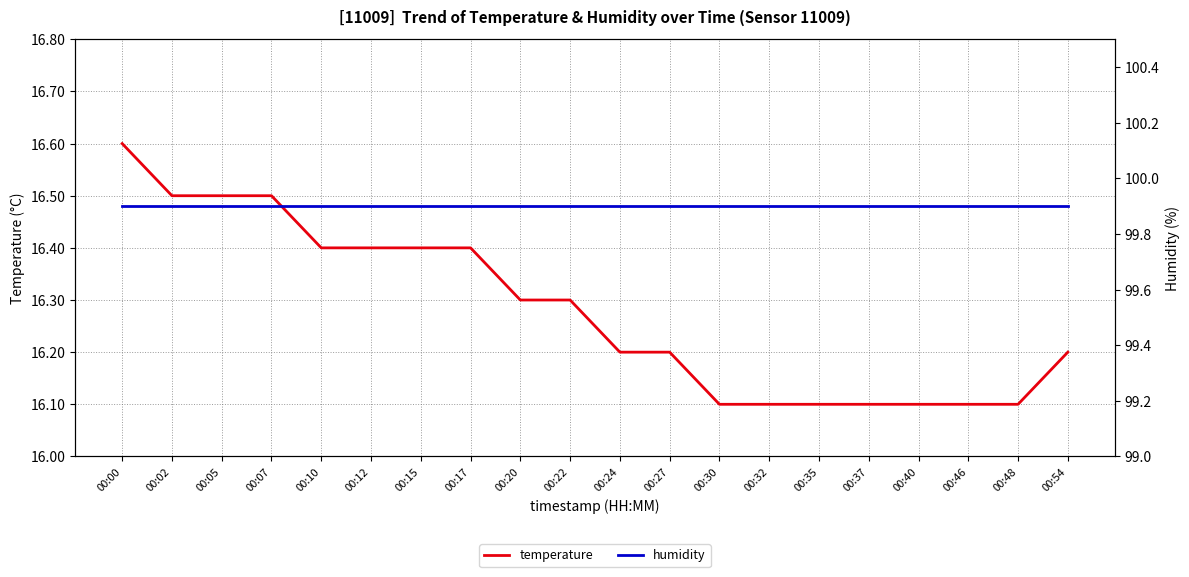

What is the minimum value for humidity?

99.9